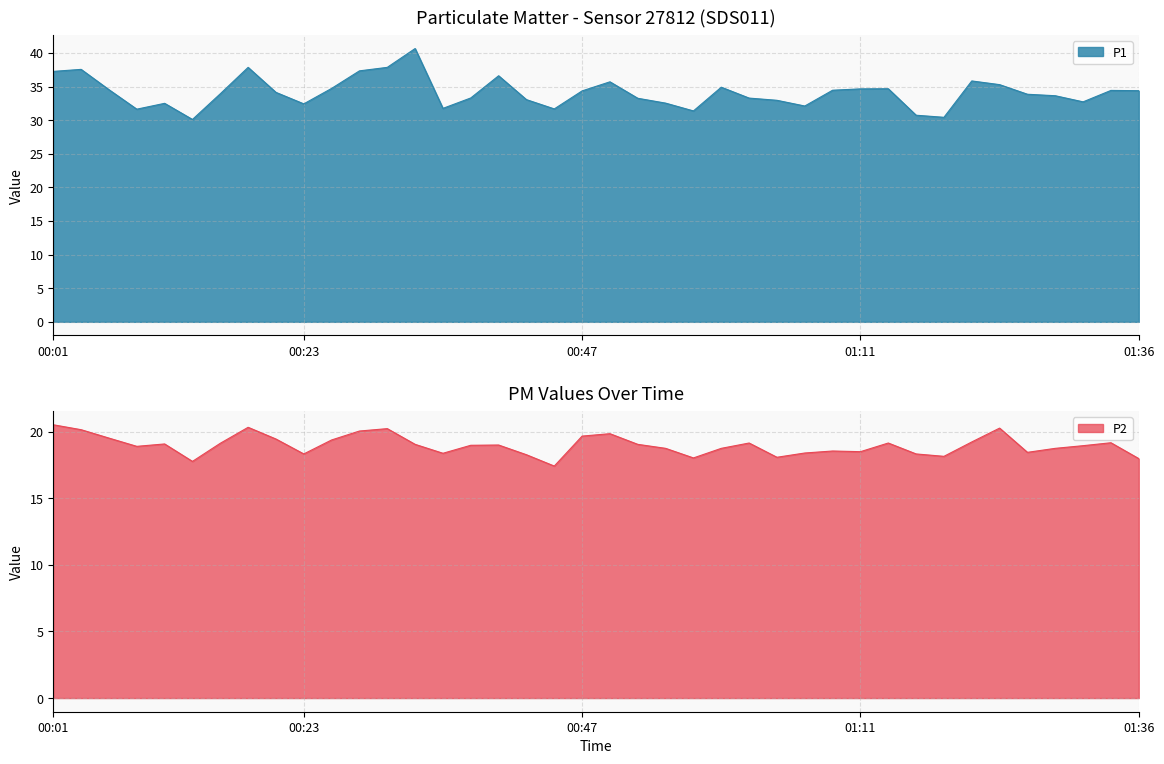

Does the chart display data point markers on the line(s)?

No